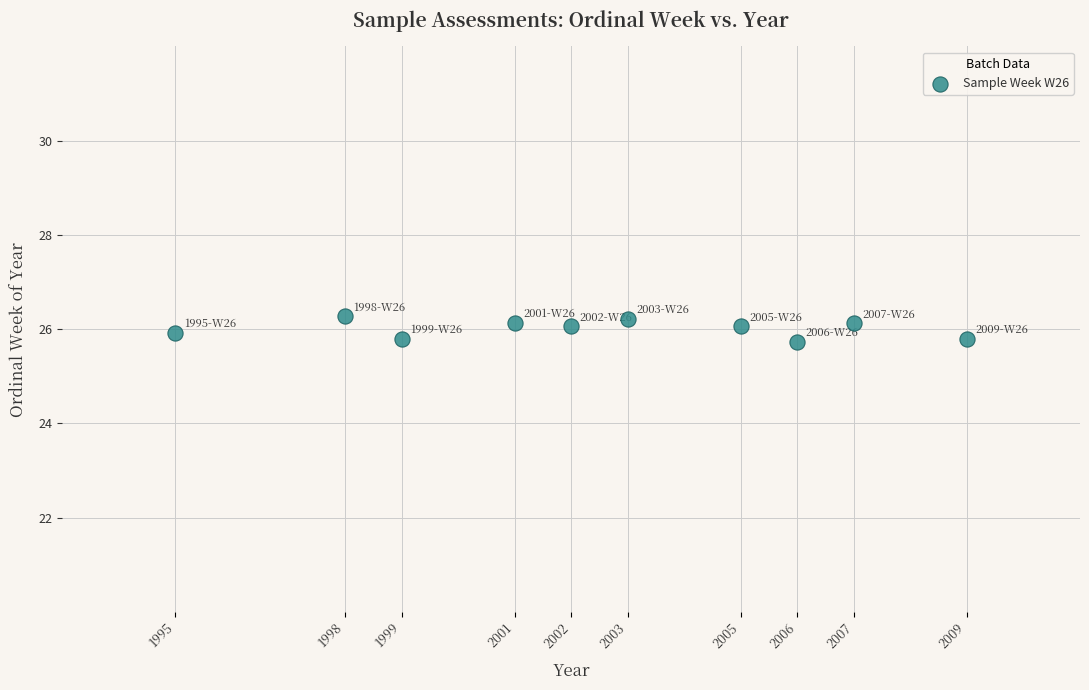

What is the range of X values (max minus min)?

14.0